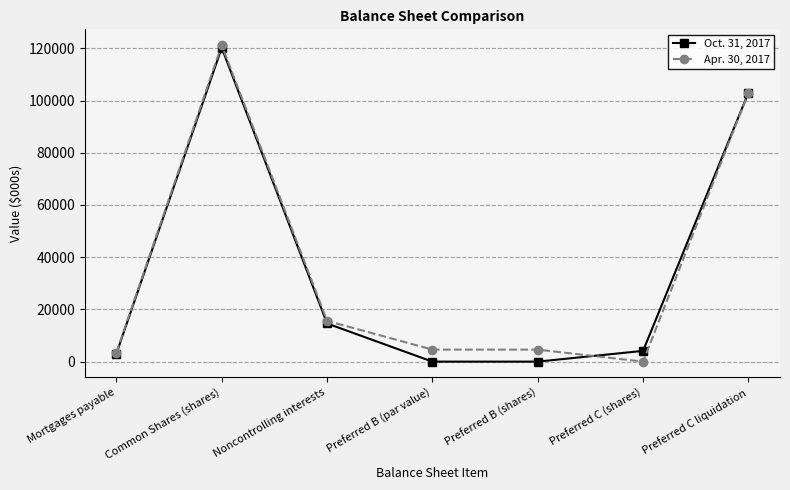

Is the value of Oct. 31, 2017 at Common Shares (shares) greater than the value of Apr. 30, 2017 at Mortgages payable?

Yes